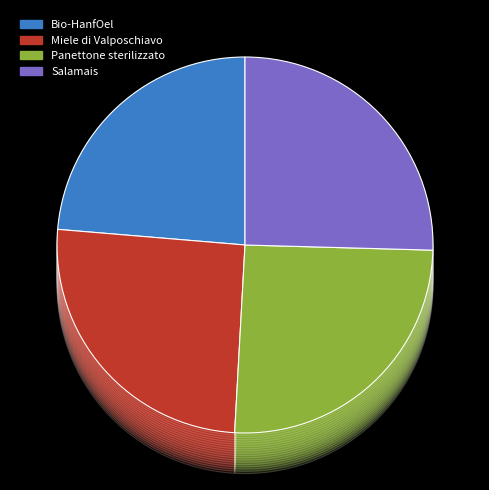

What percentage is the Salamais slice, to the nearest percent?

25%